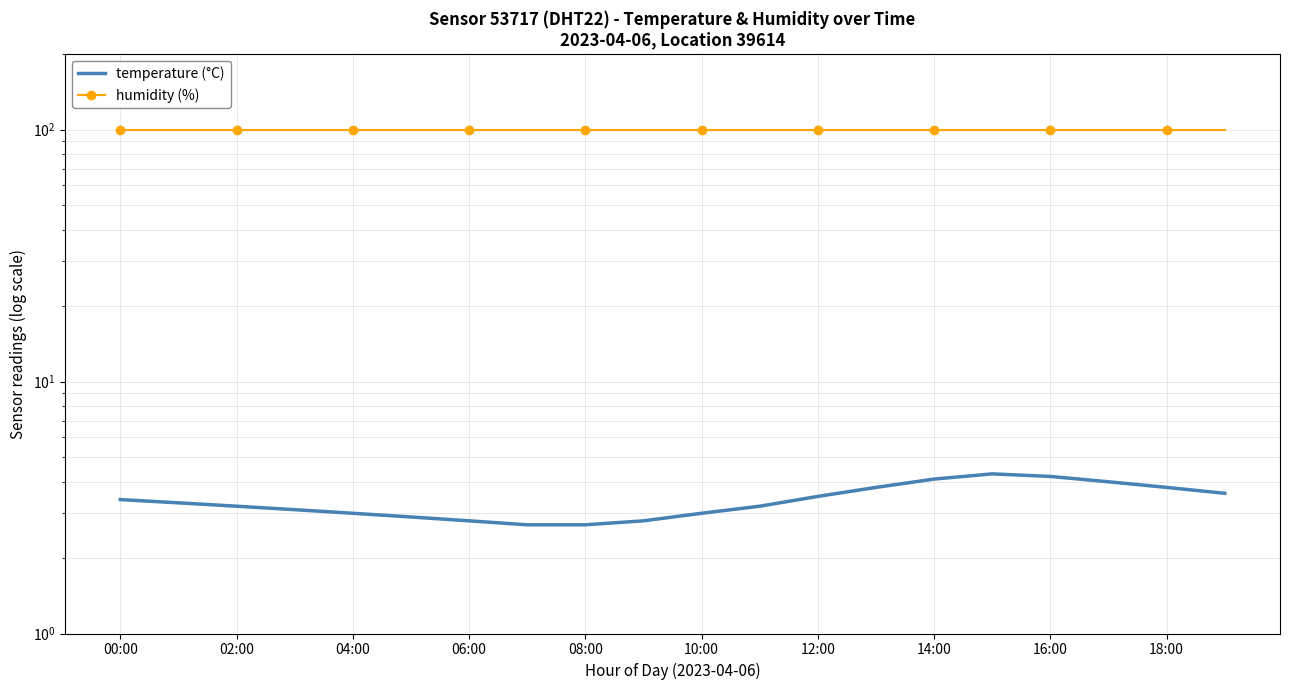

What is the label of the 2nd point from the right?

18:00